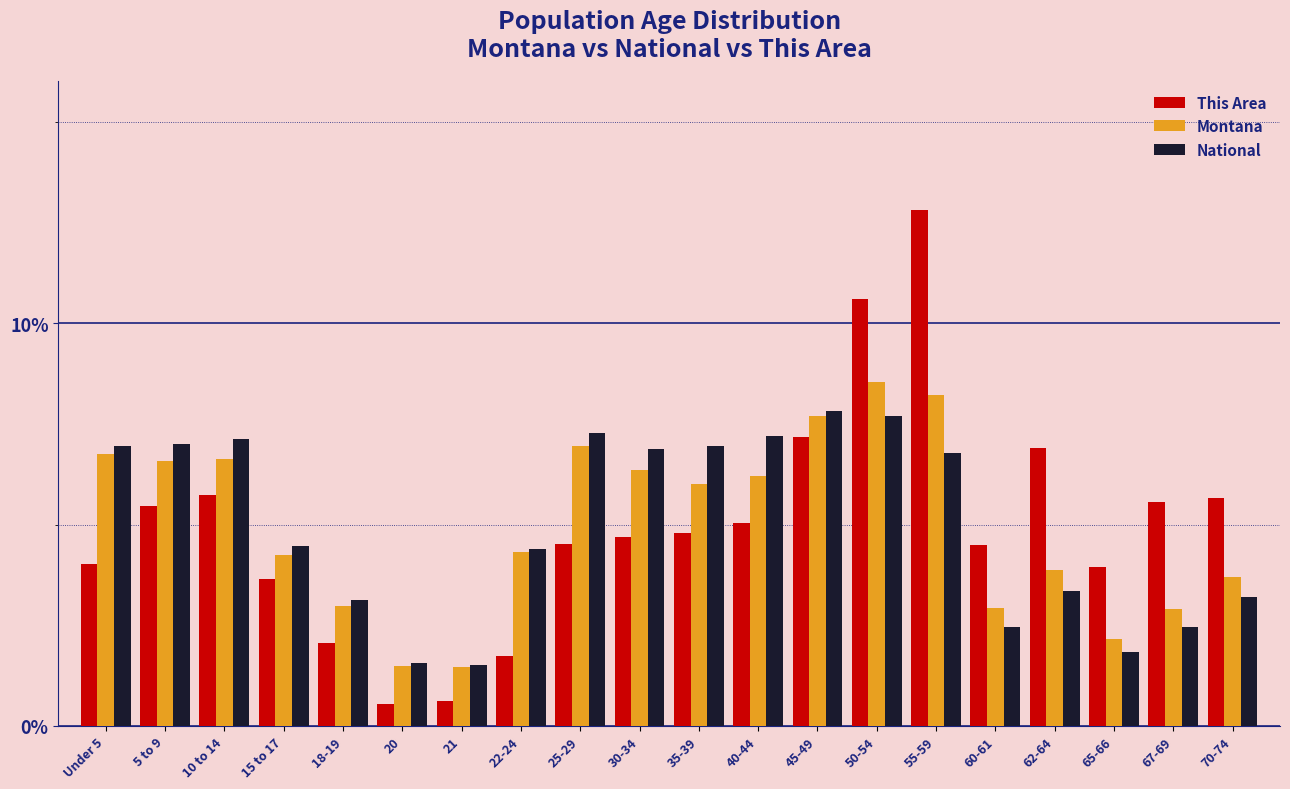

What is the difference between the second highest and minimum values in the Montana series?

6.8